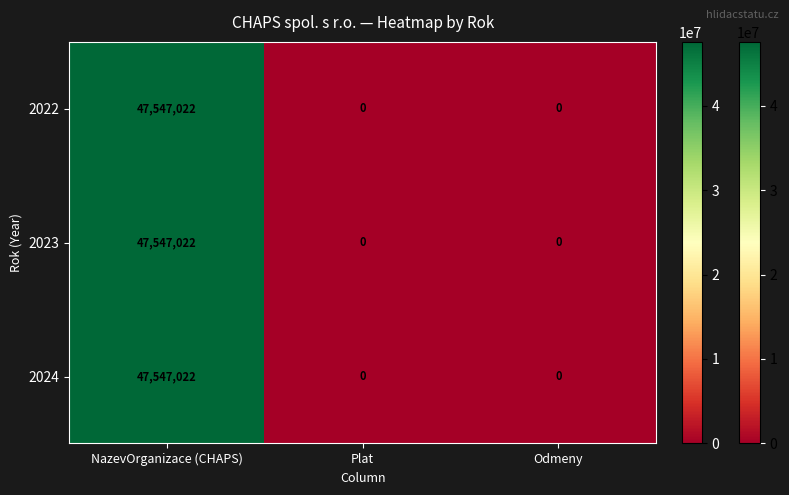

Reading right to left, list all the values displayed in this chart.

2022: Odmeny=0	Plat=0	NazevOrganizace (CHAPS)=47547022
2023: Odmeny=0	Plat=0	NazevOrganizace (CHAPS)=47547022
2024: Odmeny=0	Plat=0	NazevOrganizace (CHAPS)=47547022